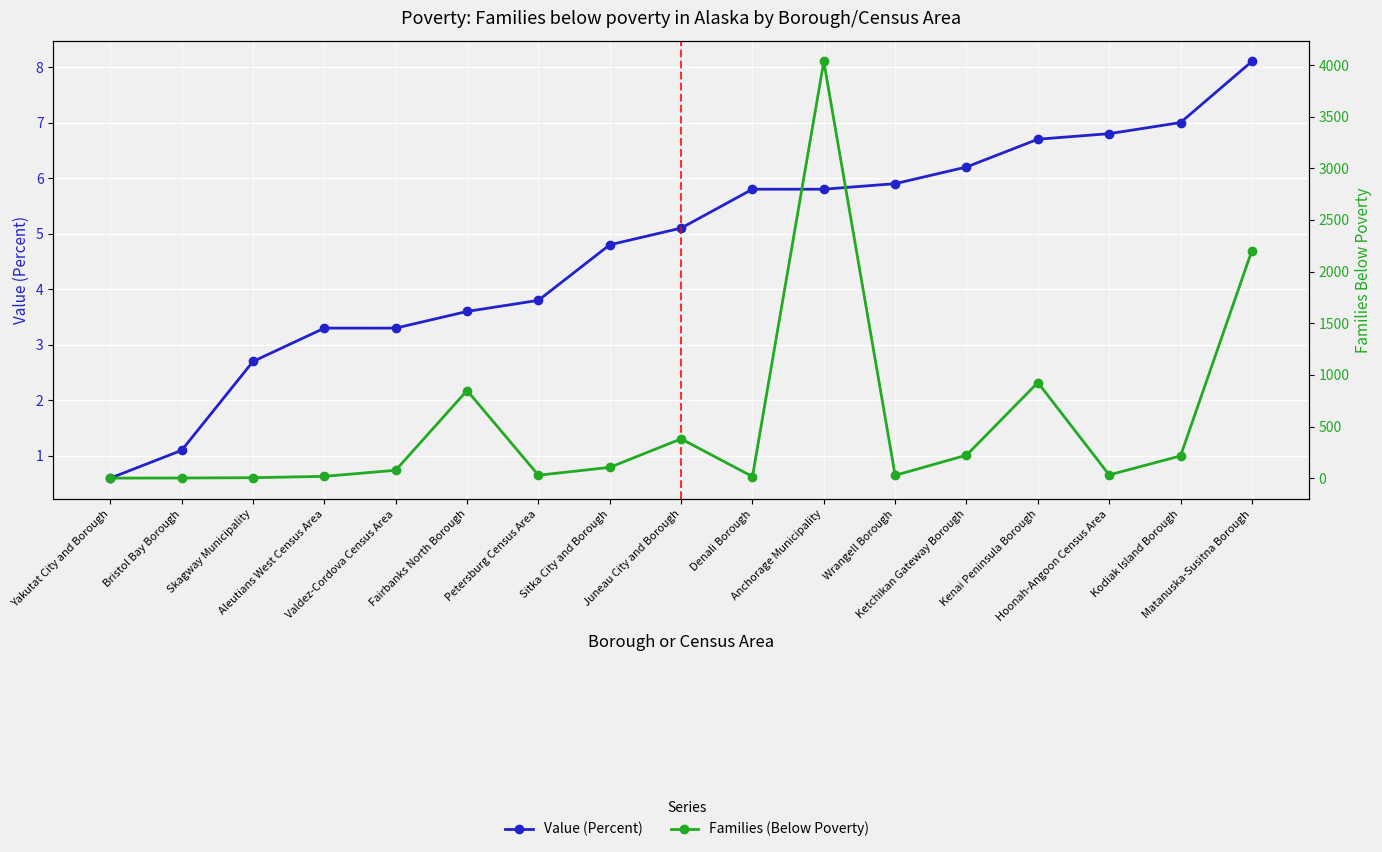

How many lines are shown in the chart?

2